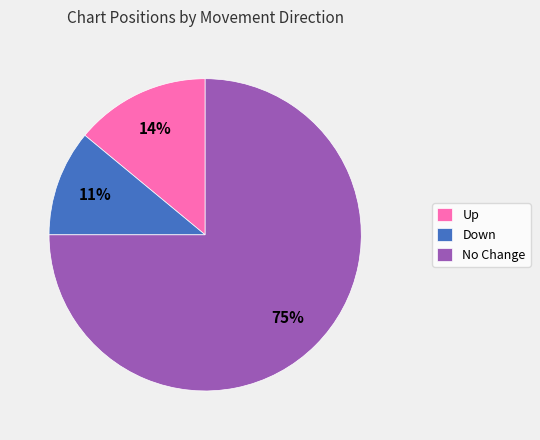

Which has a higher value, No Change or Up?

No Change